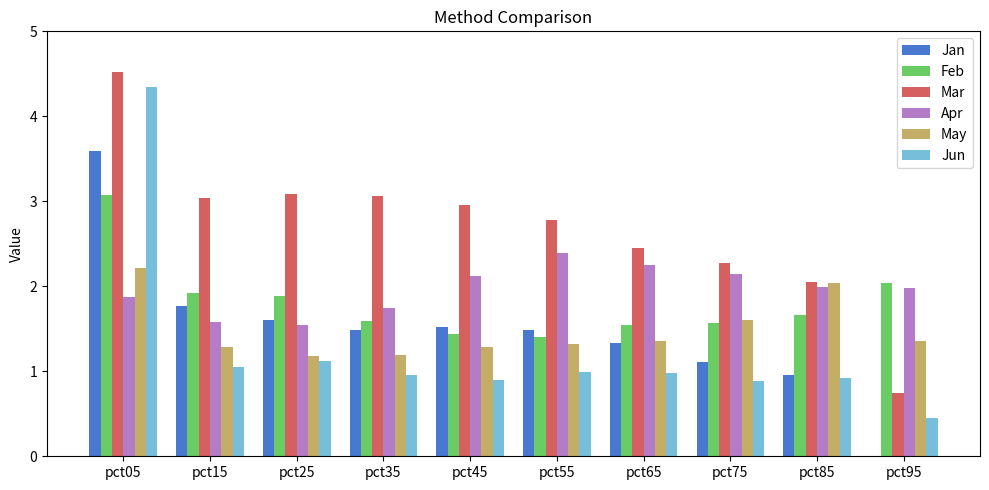

How many distinct data groups are displayed?

6